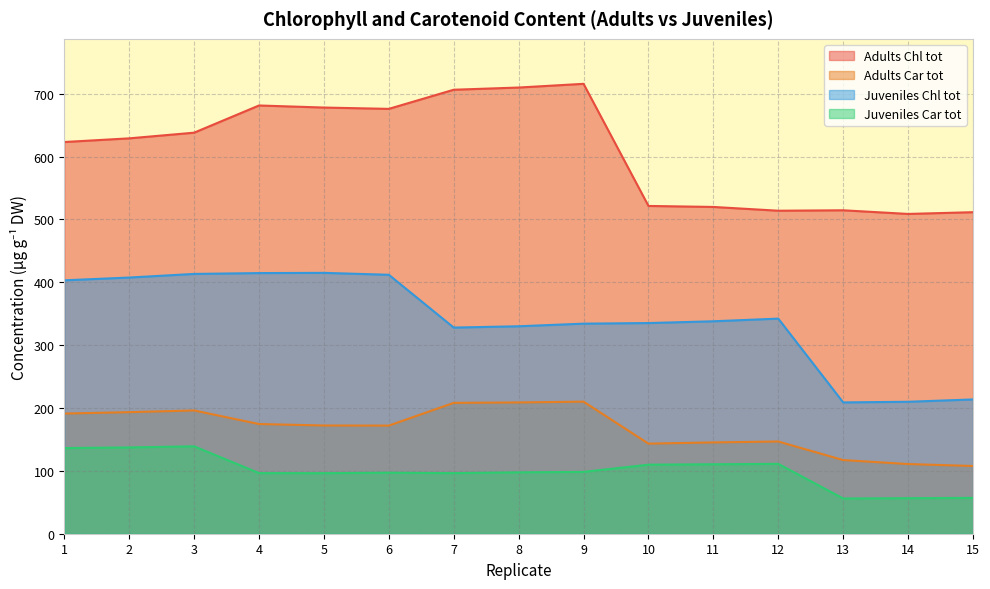

At how many categories does at least one series exceed 671?

6